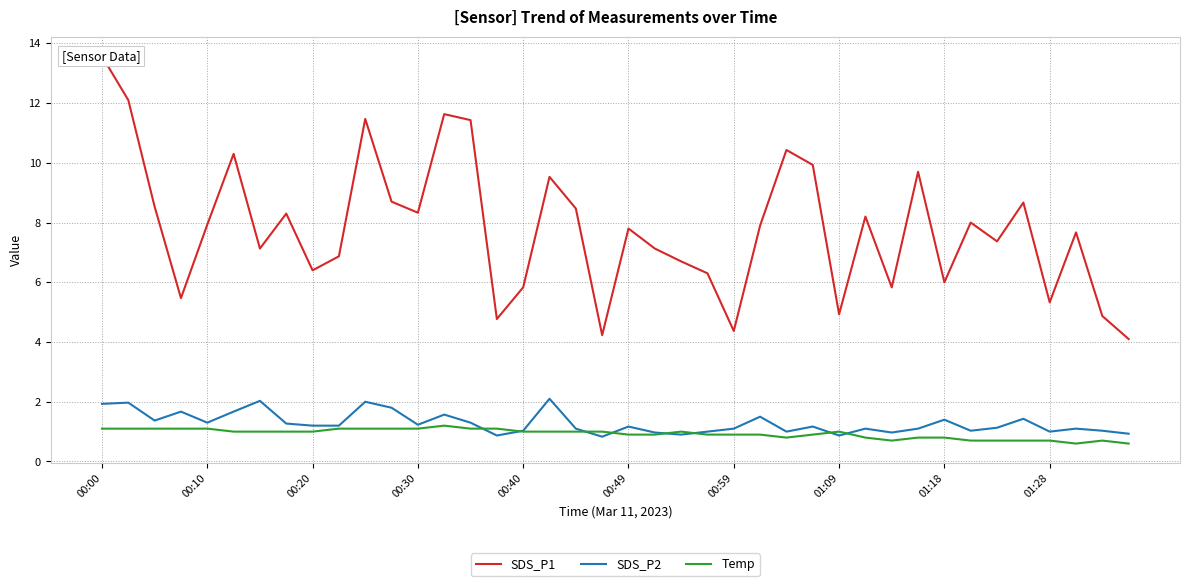

The value of Temp at 01:09 is 0.4. True or false?

False